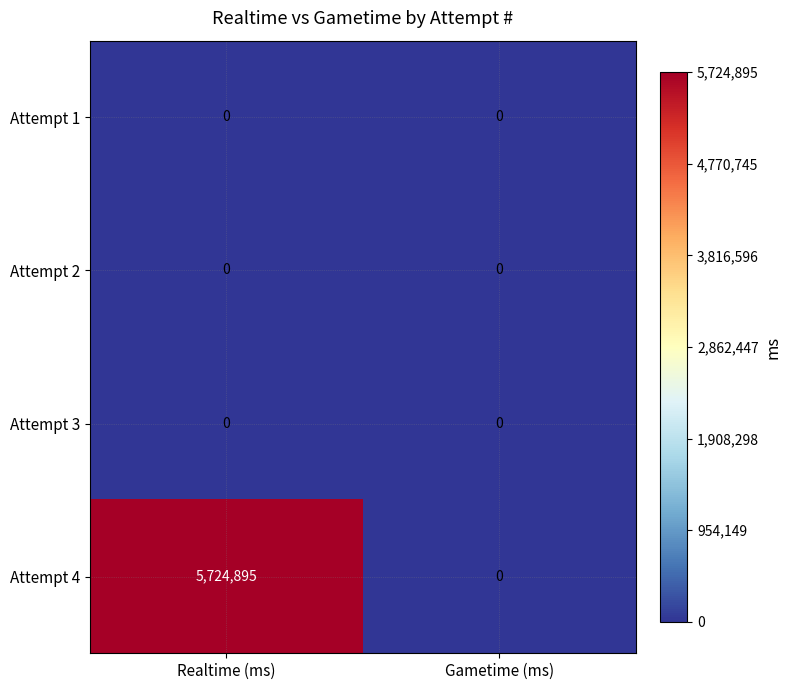

Reading right to left, what are all the values shown in this chart?

Attempt 1: 0	0
Attempt 2: 0	0
Attempt 3: 0	0
Attempt 4: 0	5724895